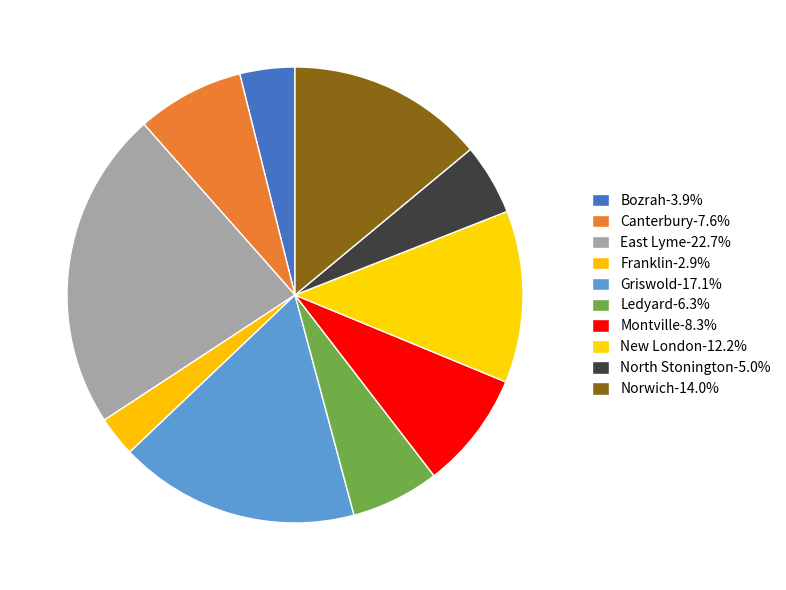

To the nearest percent, what portion does Franklin represent?

3%